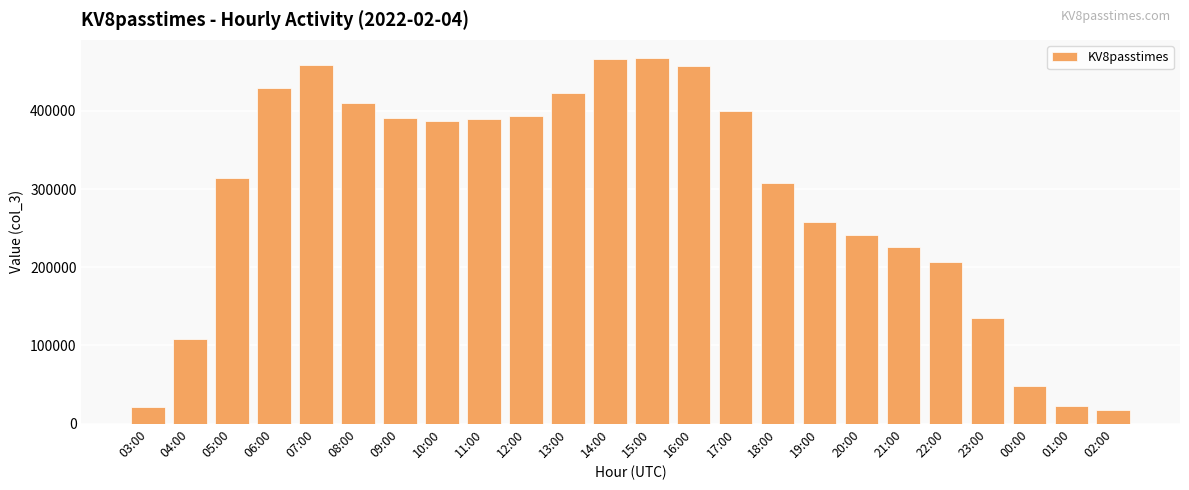

What is the smallest value displayed?

17027